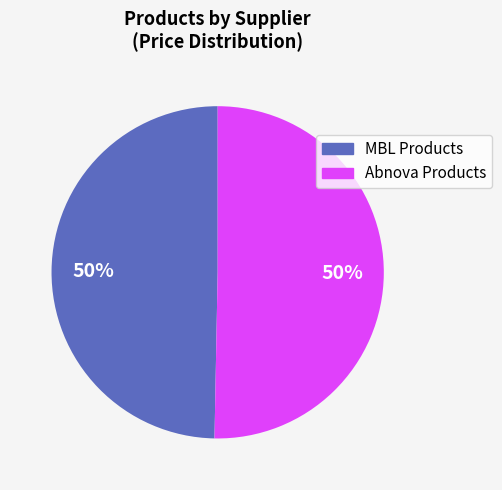

To the nearest percent, what is the average slice percentage?

50%